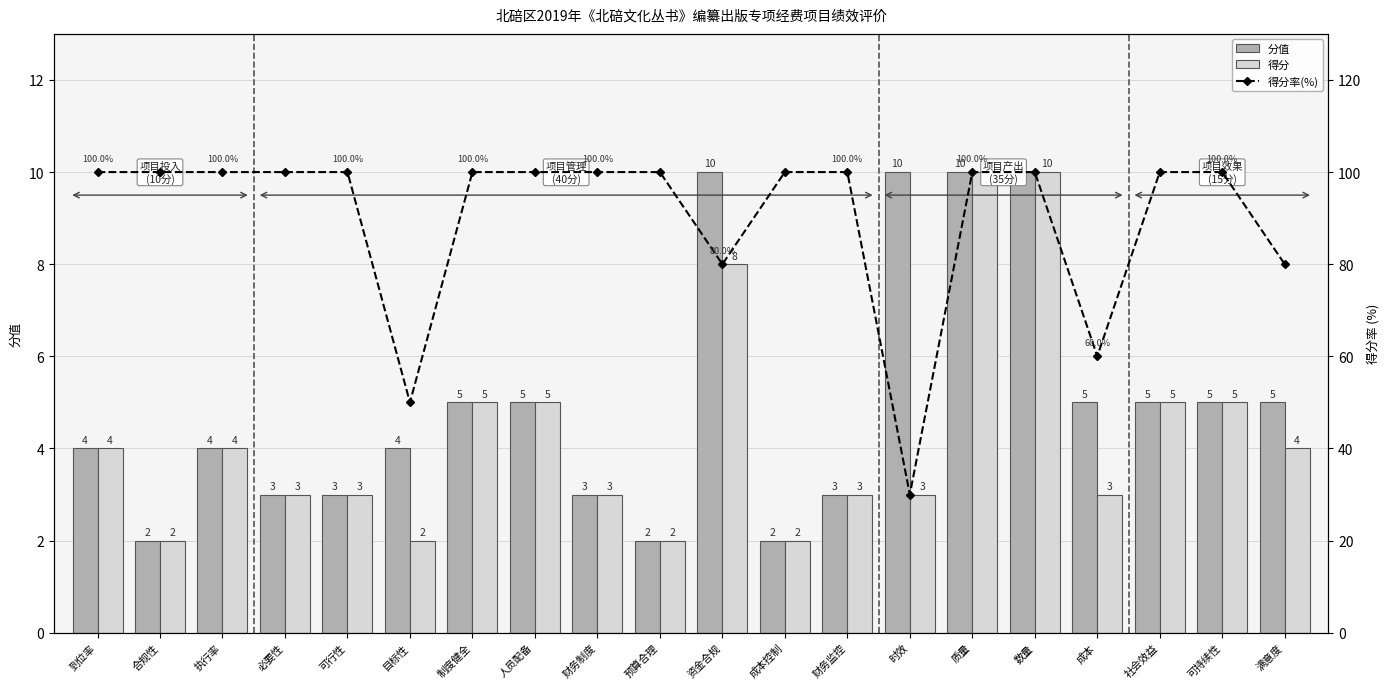

What is the spread (max minus min) of values at 预算合理?

98